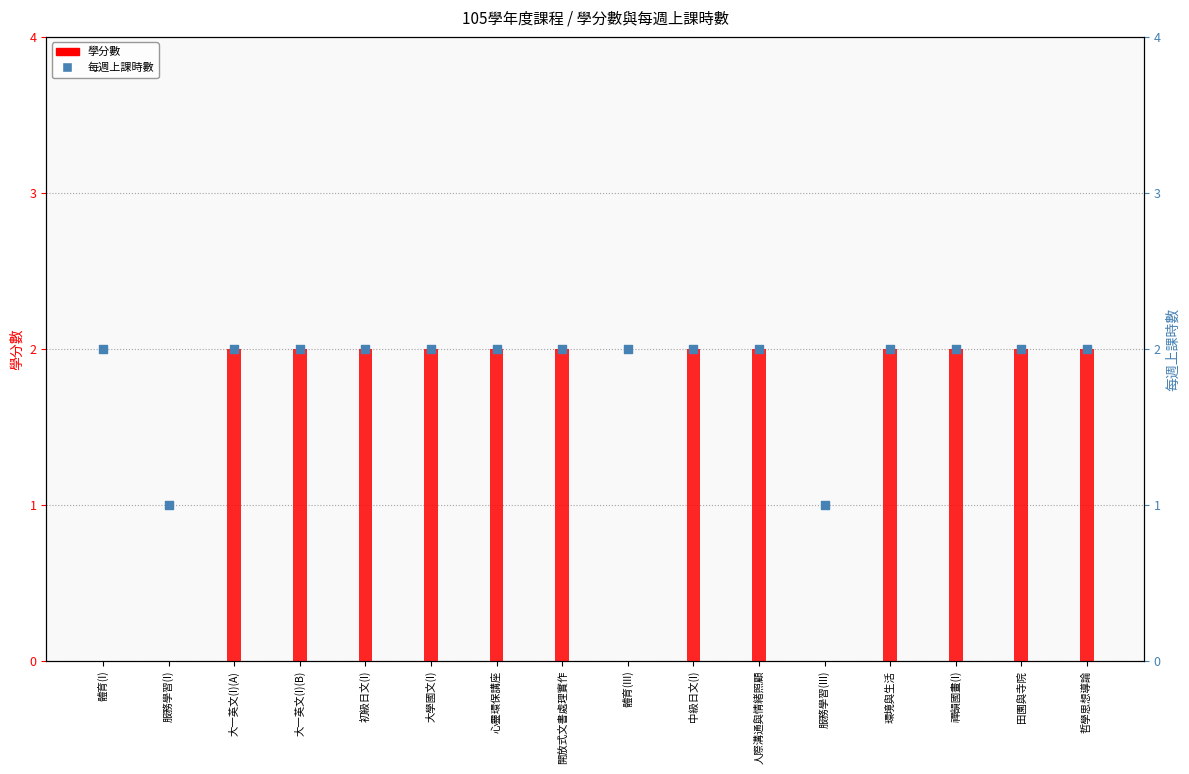

At how many categories does at least one series exceed 1?

14